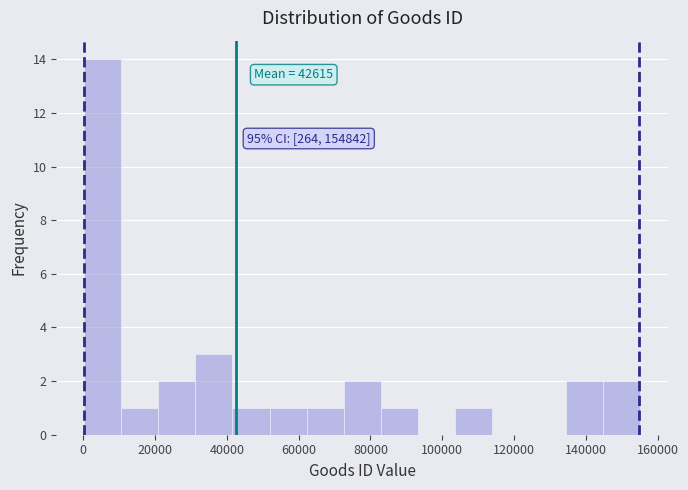

Over which range of the x-axis is the bar tallest?

0 to 10000